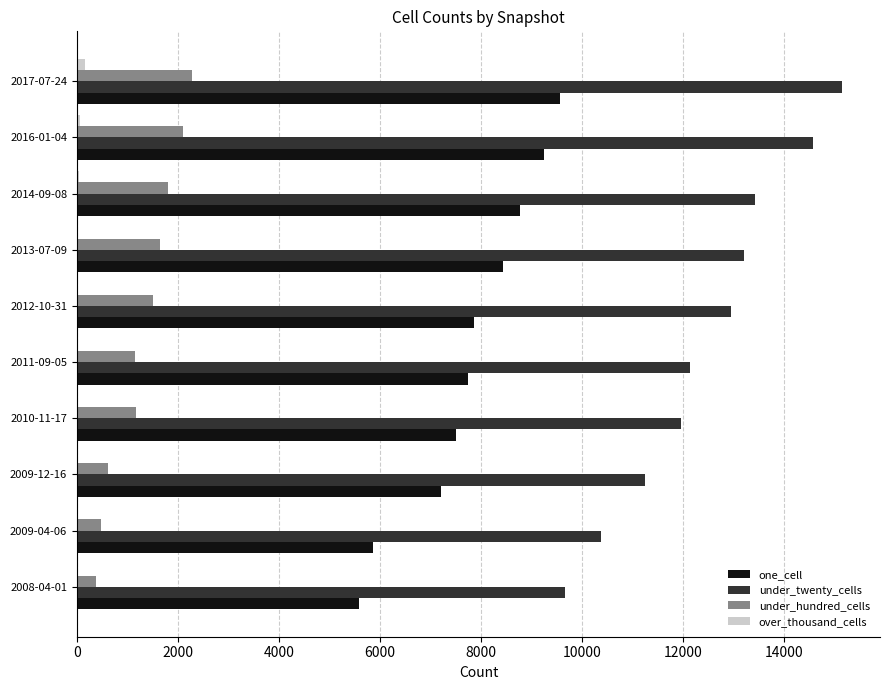

What is the average value of the under_twenty_cells series?

12472